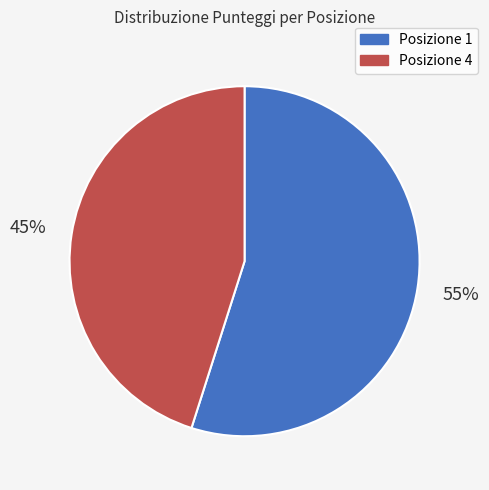

Count the number of slices in the pie.

2